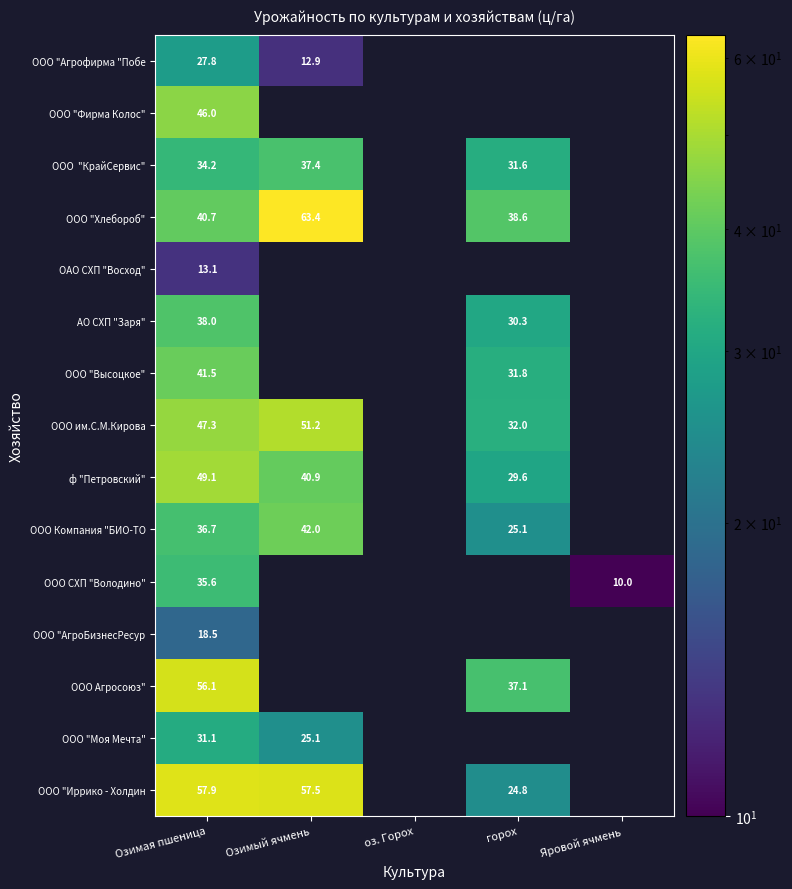

Is the value of ООО СХП "Володино" at Озимая пшеница greater than the value of АО СХП "Заря" at горох?

Yes